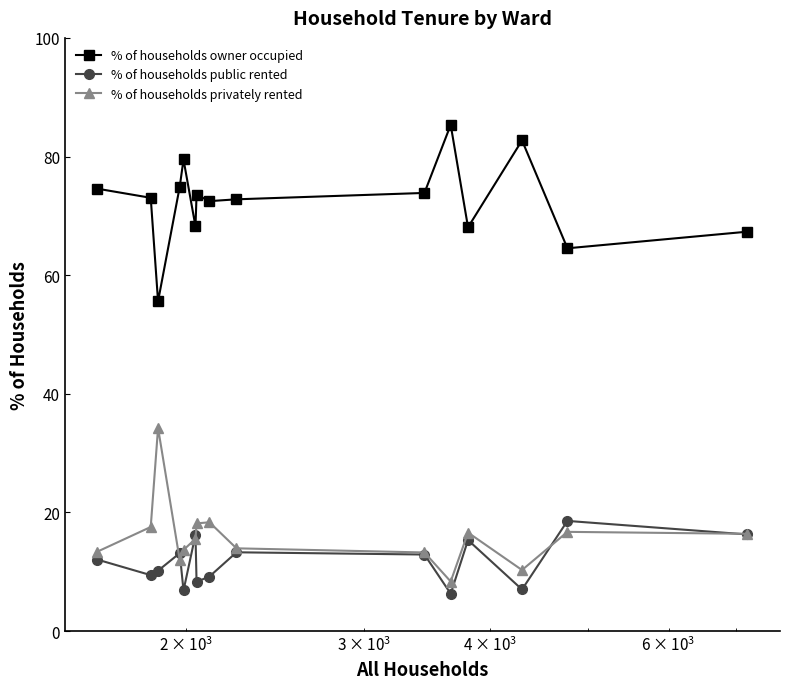

True or false: % of households owner occupied and % of households privately rented intersect in this chart.

False